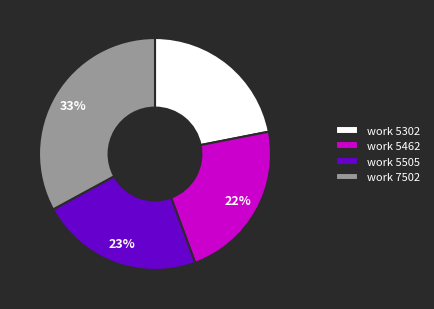

Do work 5505 and work 7502 together represent more than half of the pie?

Yes